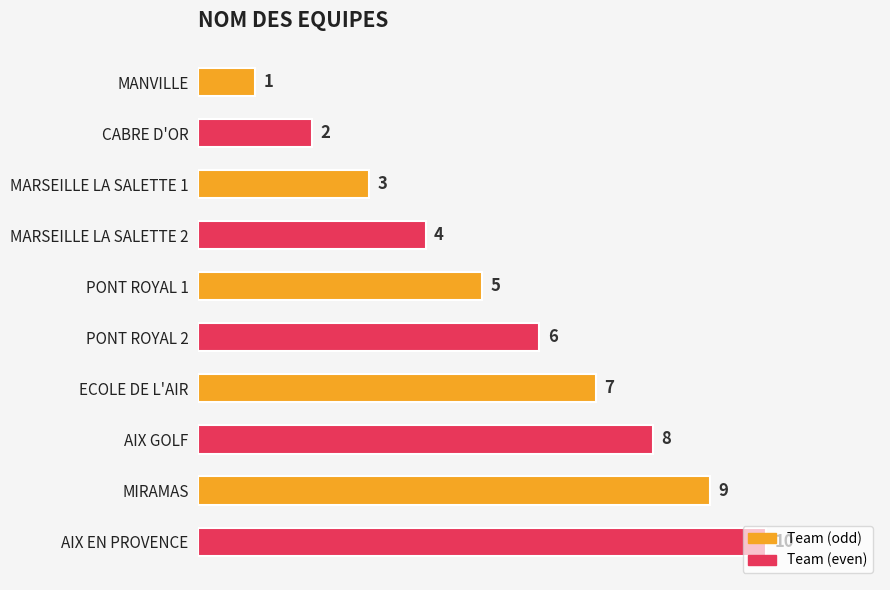

What is the sum of all values?

55